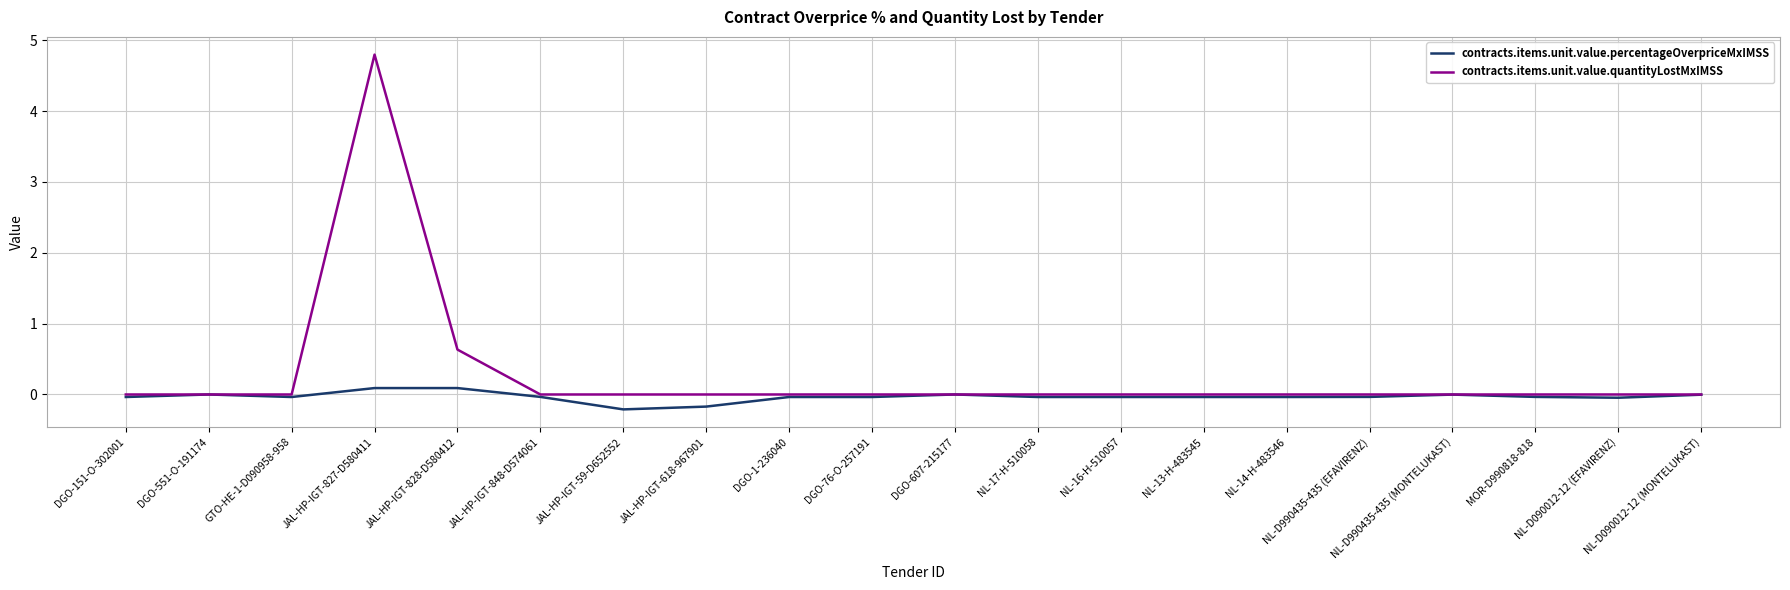

Rank the series by their maximum value, from lowest to highest.

contracts.items.unit.value.percentageOverpriceMxIMSS, contracts.items.unit.value.quantityLostMxIMSS